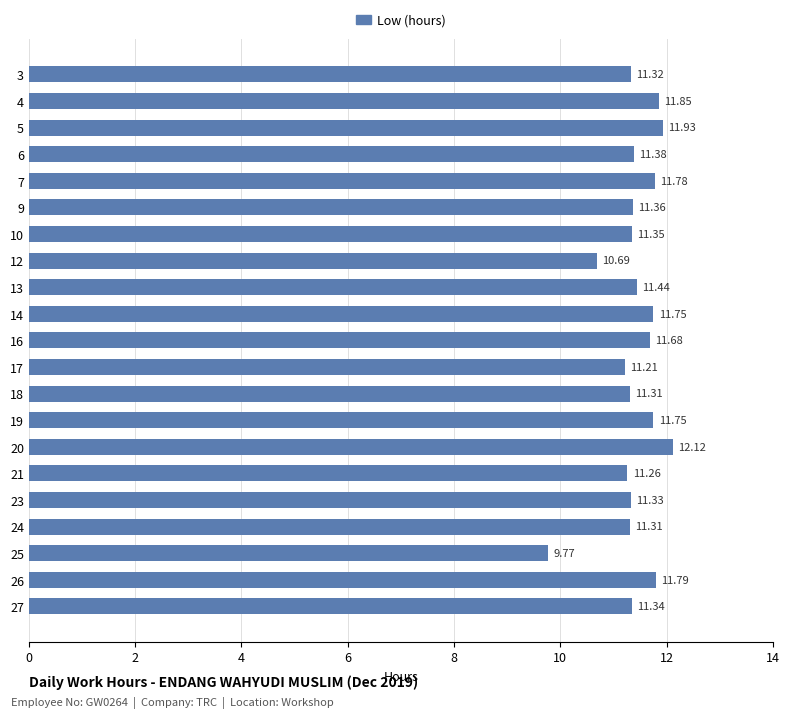

What is the sum of all values?

239.7